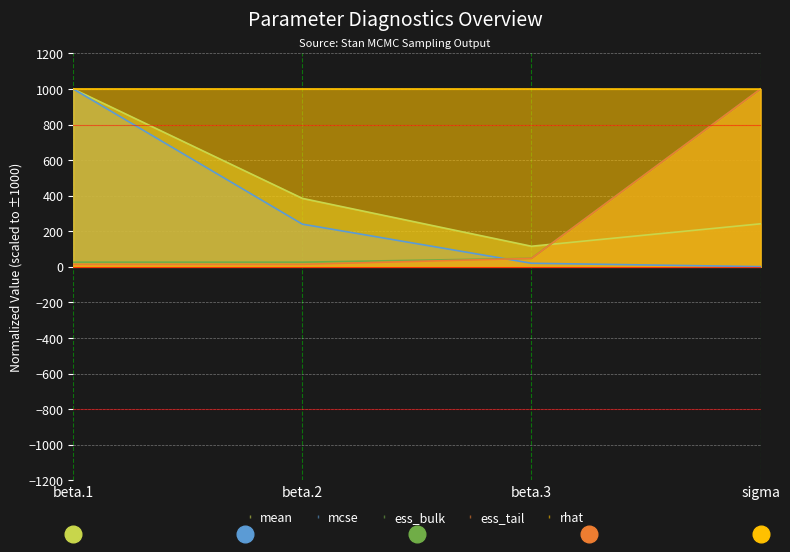

At how many categories does at least one series exceed 84?

4